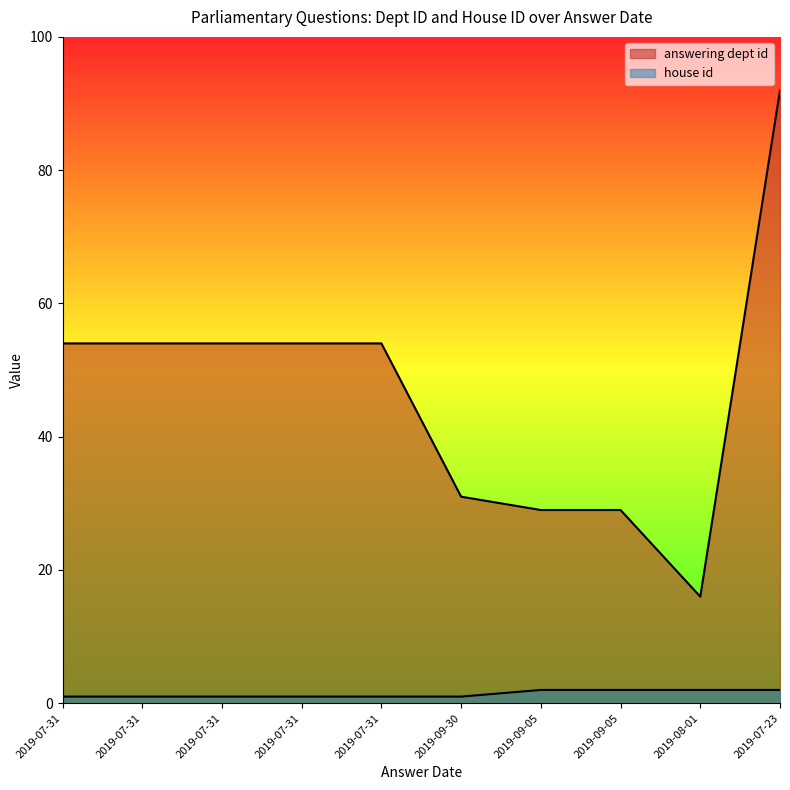

How many lines are shown in the chart?

2